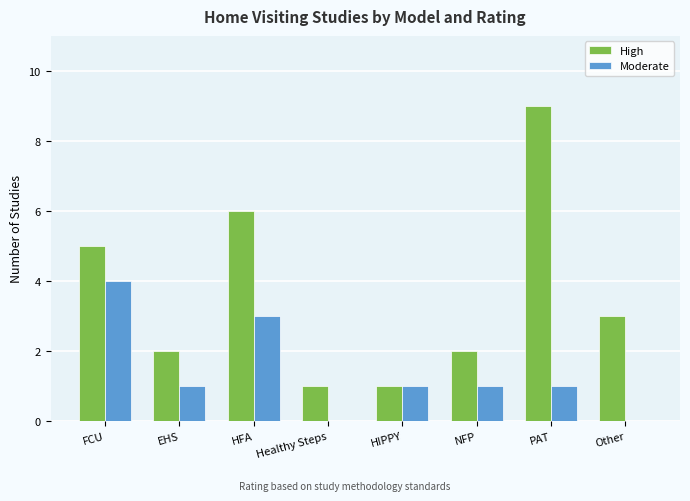

Between HFA and PAT, which series saw the biggest shift?

High